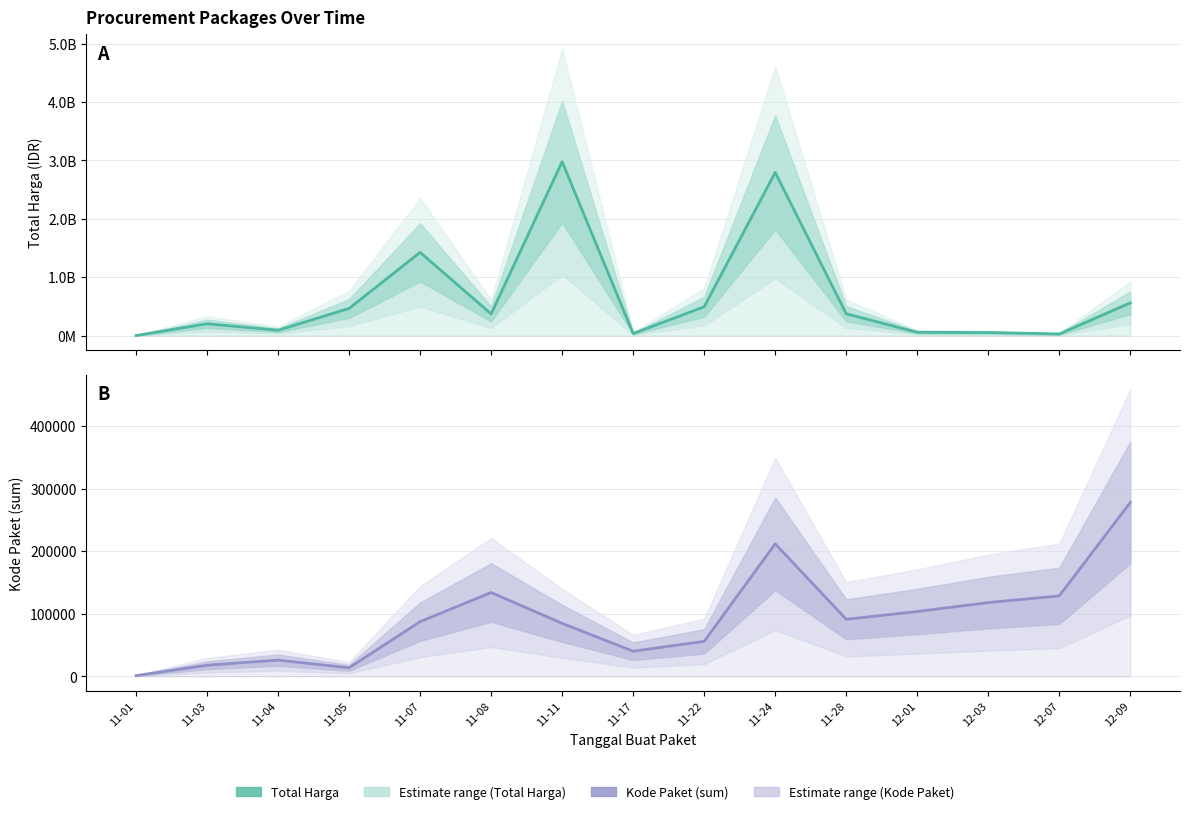

True or false: Total Harga and Kode Paket (sum) cross at least once.

False